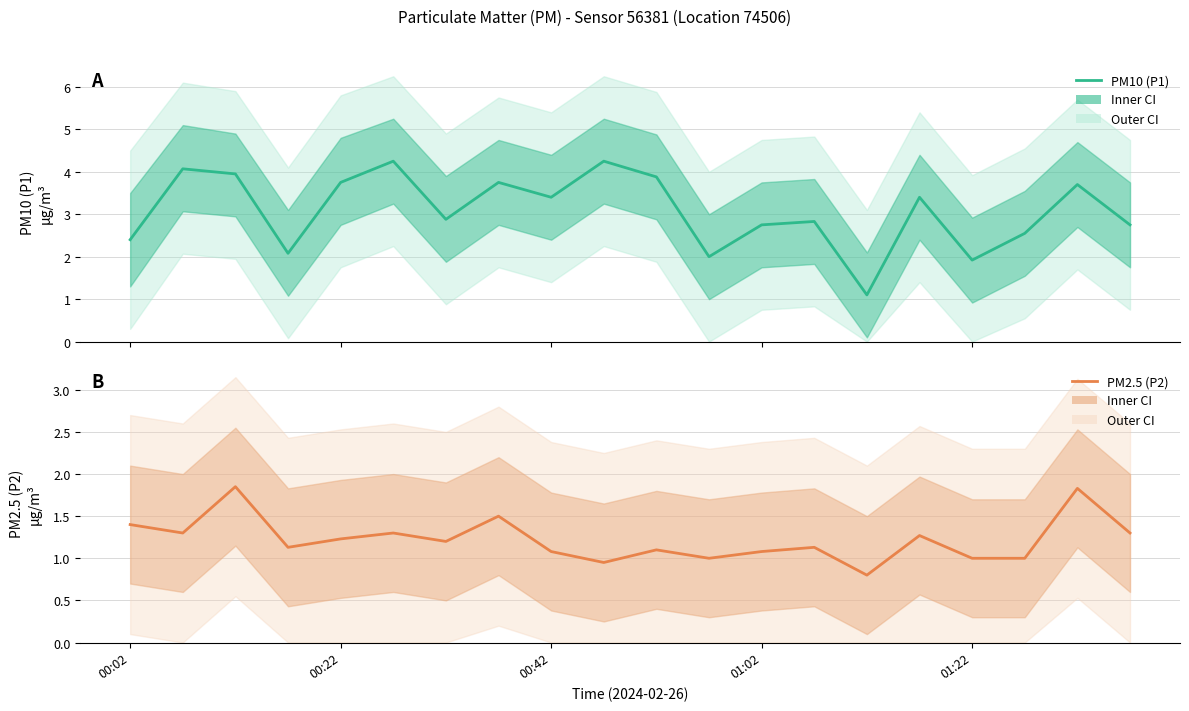

How many lines are shown in the chart?

2